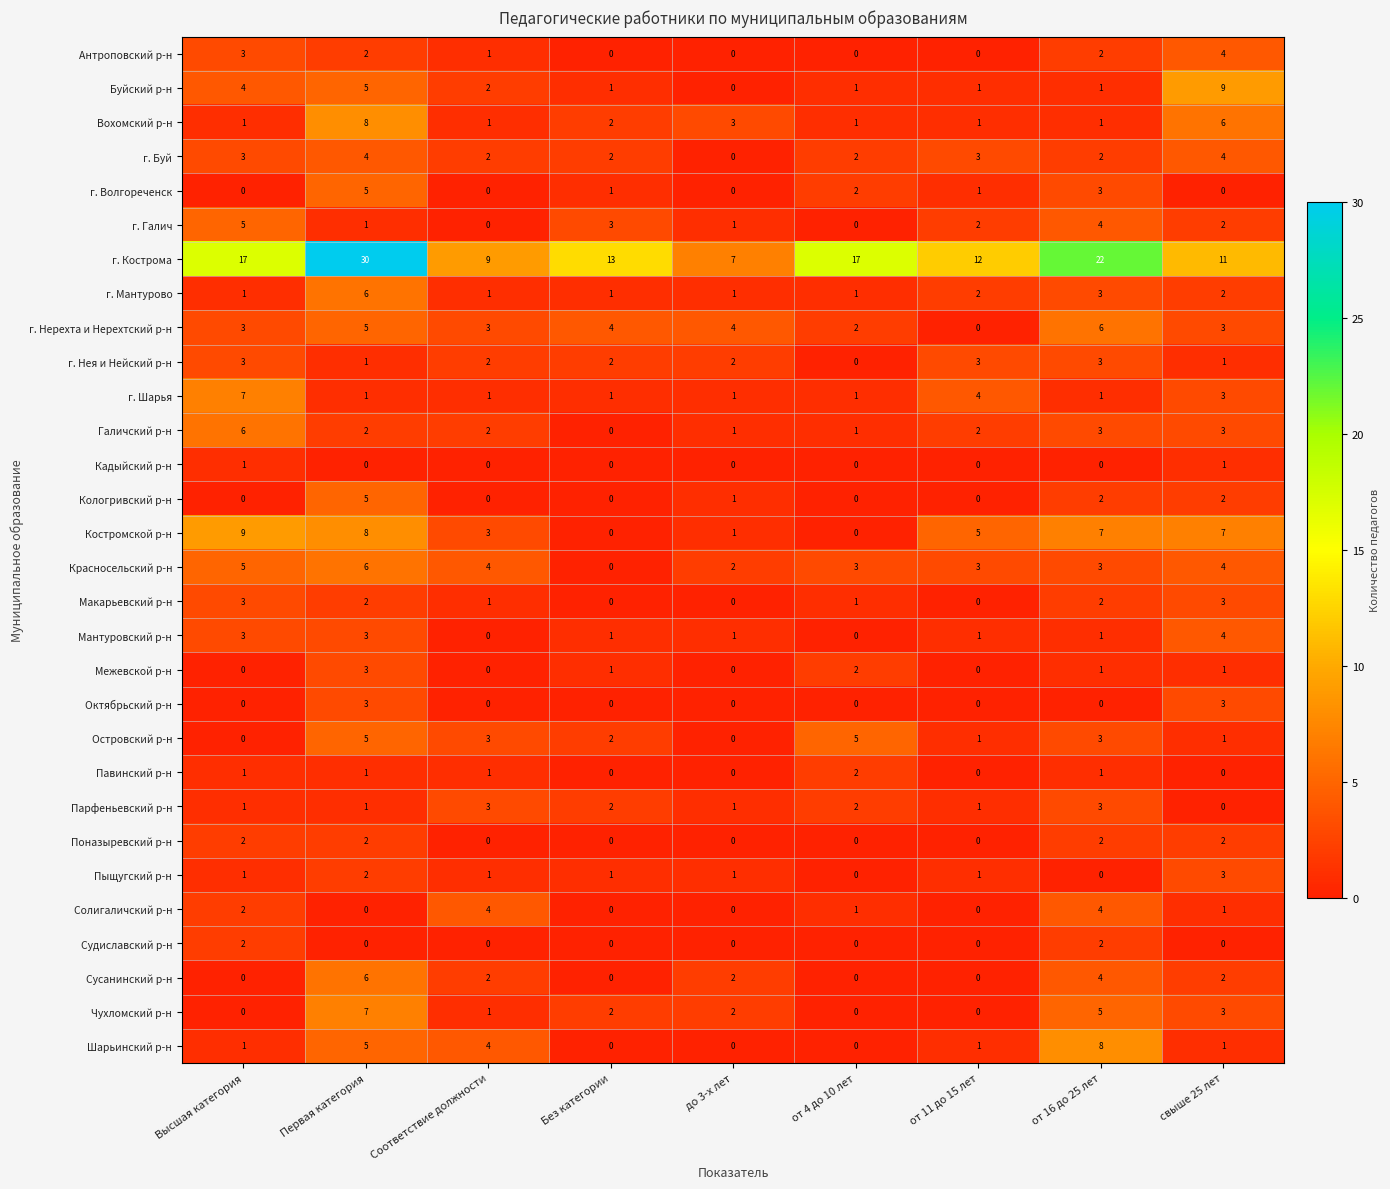

What is the greatest value displayed?

30